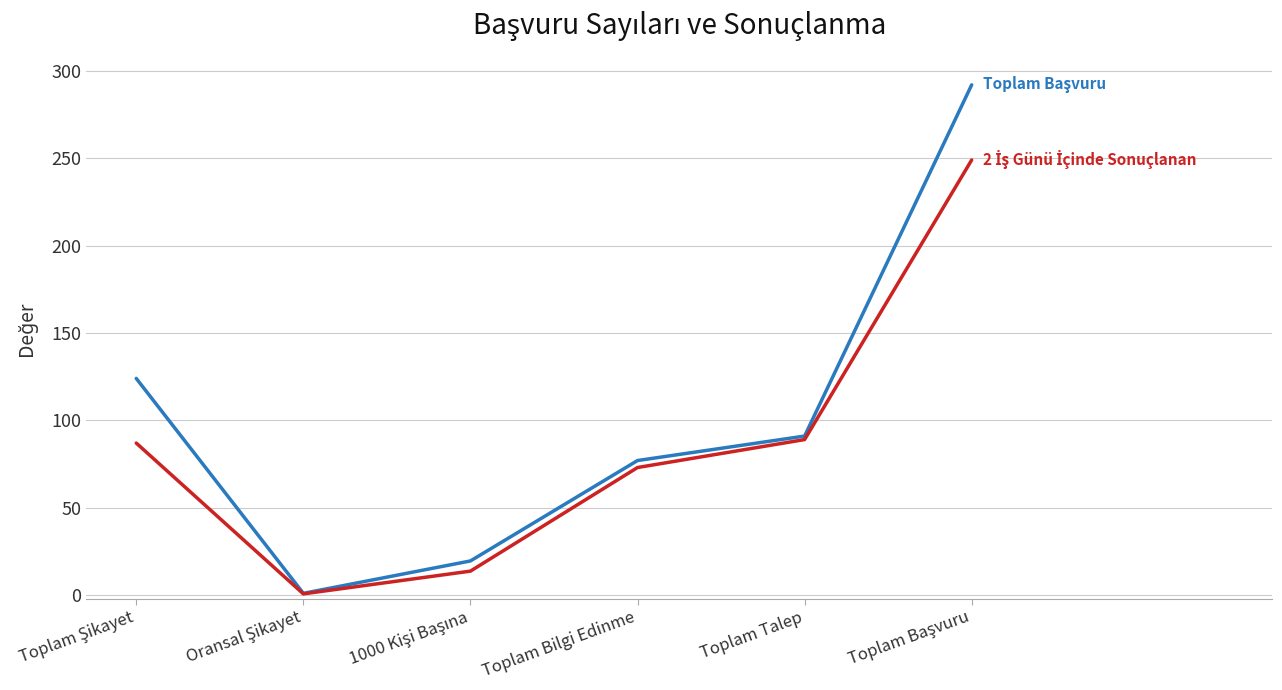

What is the total value across all series at Toplam Bilgi Edinme?

150.0